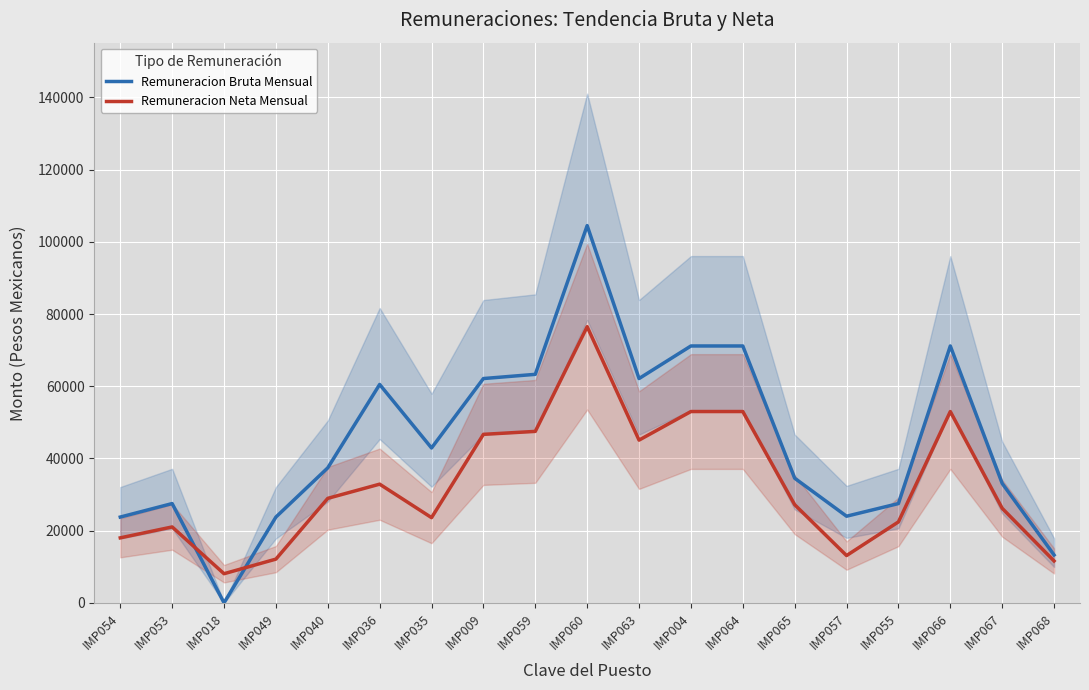

Rank the categories by Remuneracion Neta Mensual value from lowest to highest.

IMP018, IMP068, IMP049, IMP057, IMP054, IMP053, IMP055, IMP035, IMP067, IMP065, IMP040, IMP036, IMP063, IMP009, IMP059, IMP066, IMP004, IMP064, IMP060